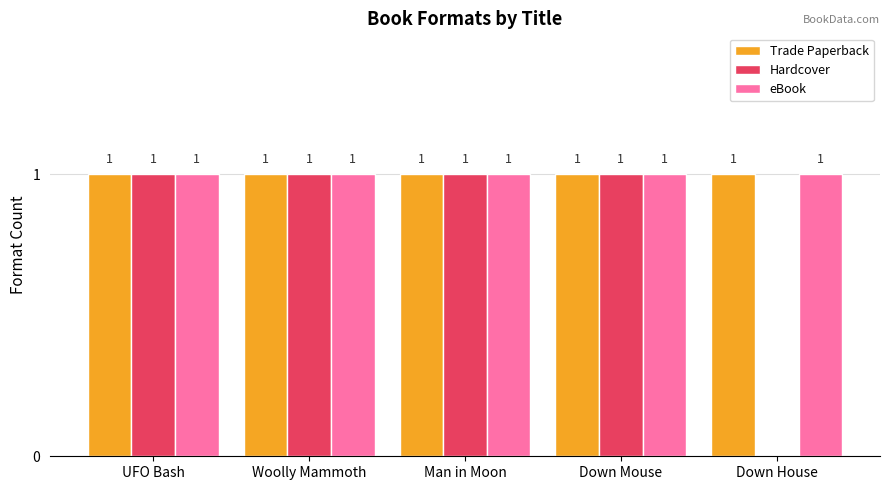

At which label is Hardcover closest to 0?

Down House